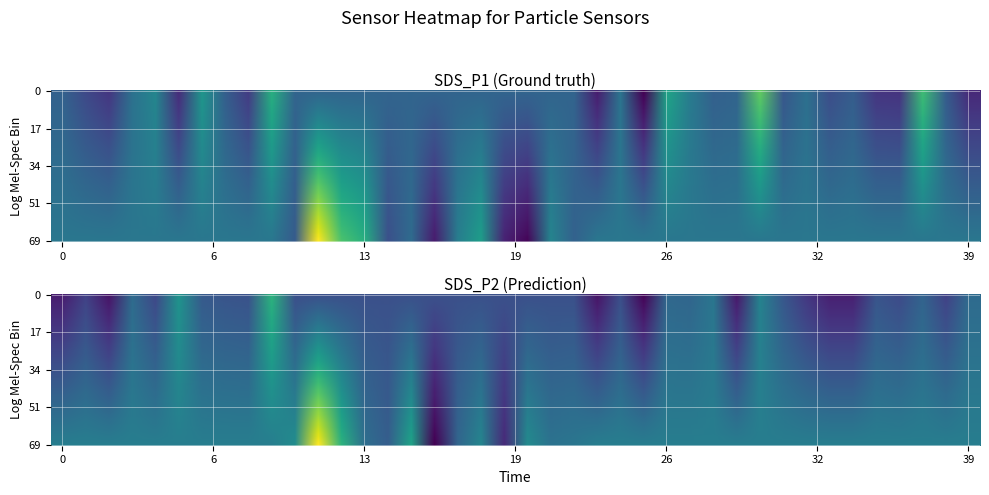

What is the change in value from 16 to 24?

+2.0